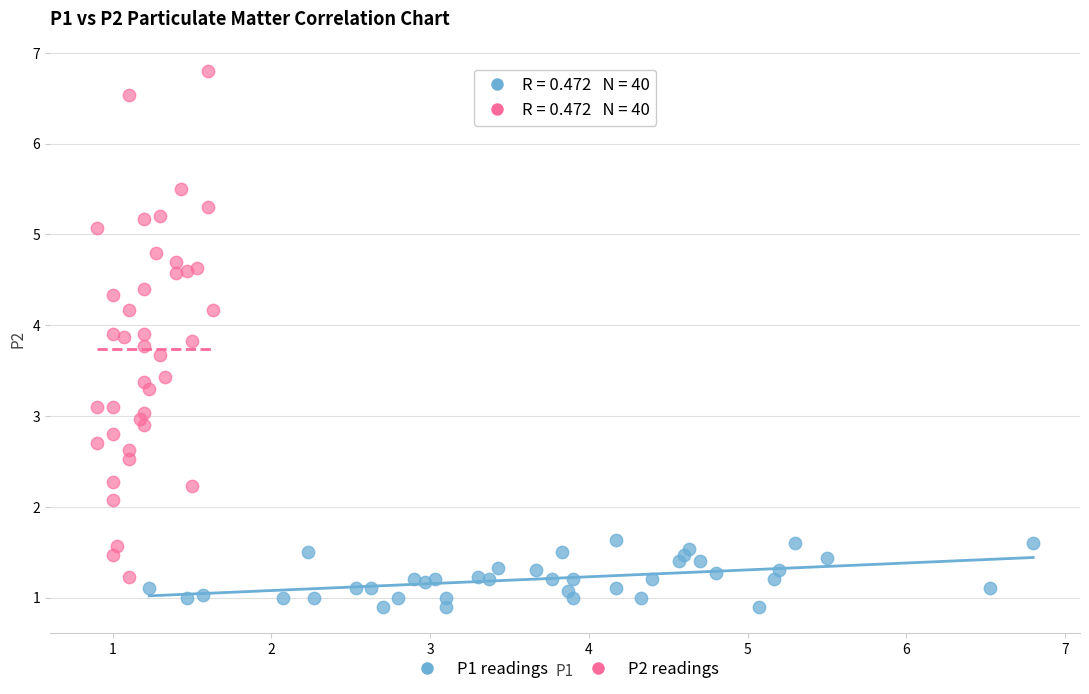

Which series reaches the minimum Y coordinate?

P1 readings